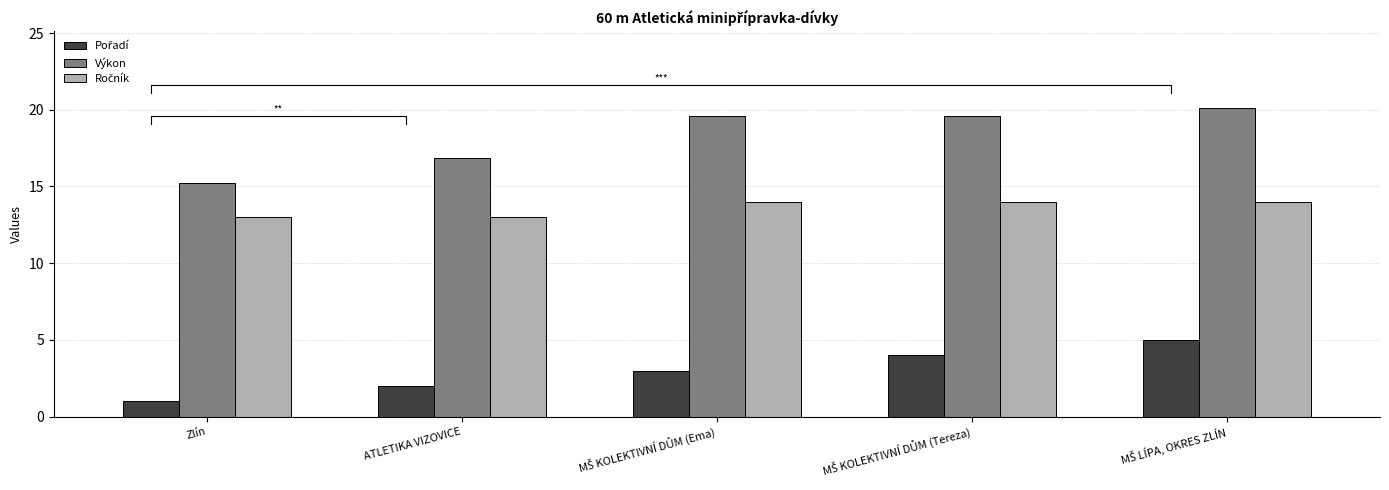

What is the sum of the Pořadí values at Zlín and ATLETIKA VIZOVICE?

3.0